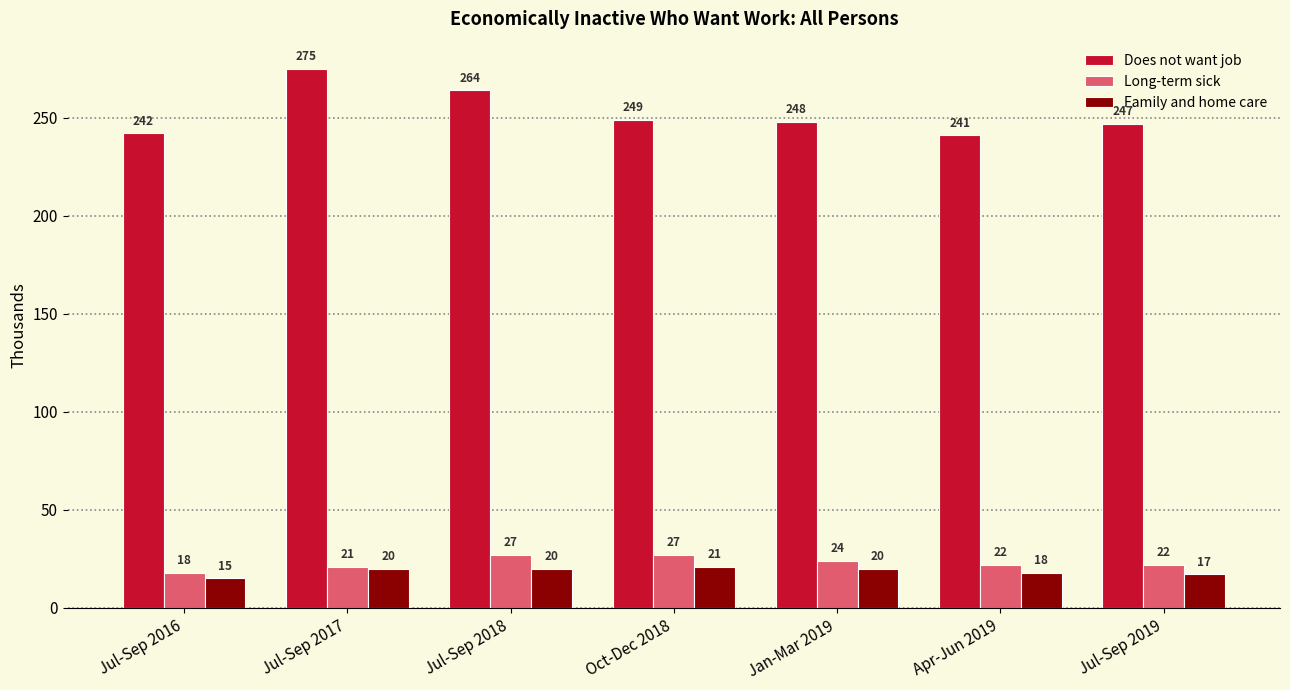

Rank the categories by Does not want job value from highest to lowest.

Jul-Sep 2017, Jul-Sep 2018, Oct-Dec 2018, Jan-Mar 2019, Jul-Sep 2019, Jul-Sep 2016, Apr-Jun 2019